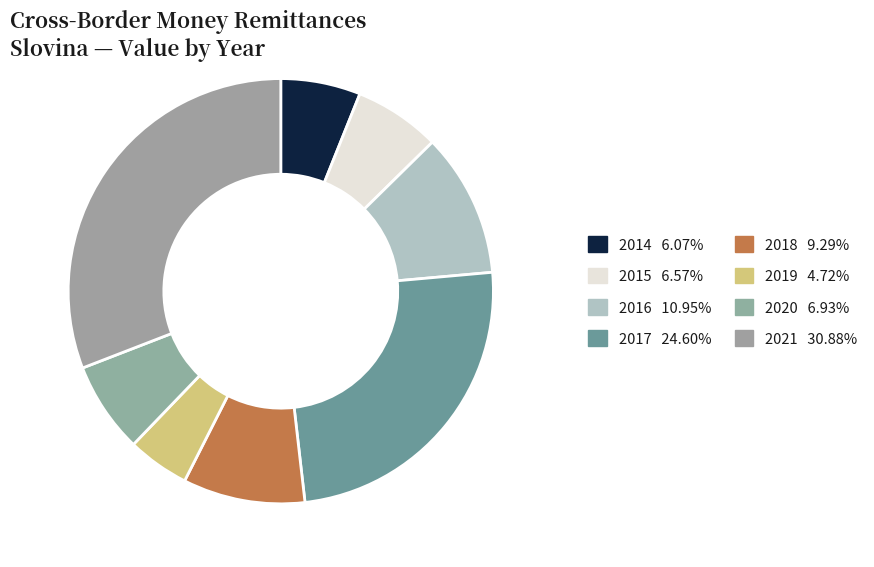

How many slices are in this pie chart?

8